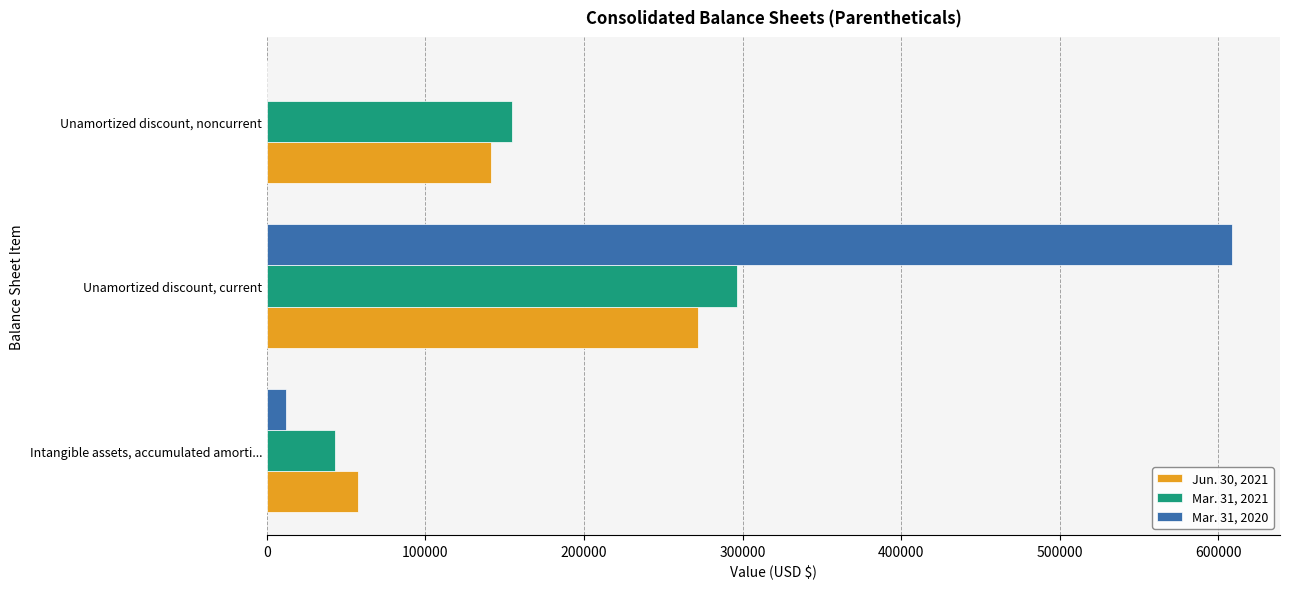

Is it true that Jun. 30, 2021 equals 130351 at Unamortized discount, current?

False